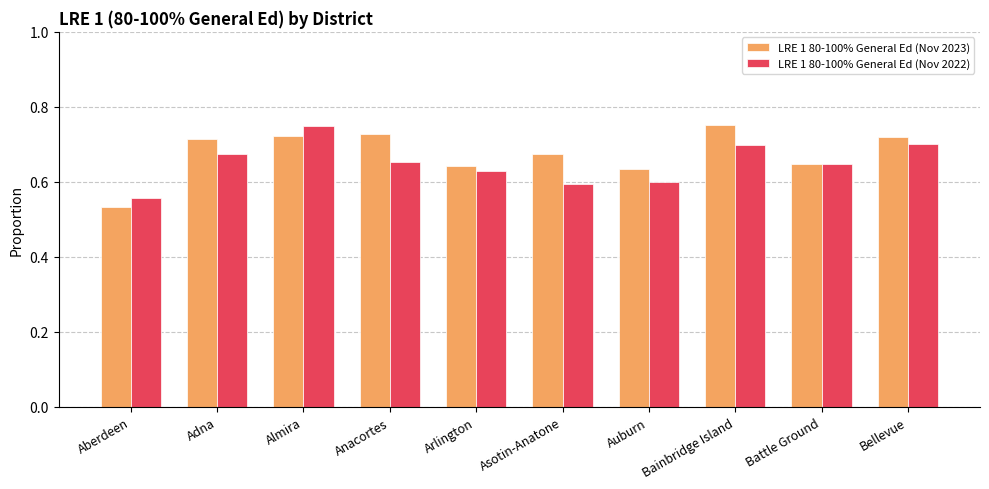

Count the LRE 1 80-100% General Ed (Nov 2022) values in the range 0 to 1.

10